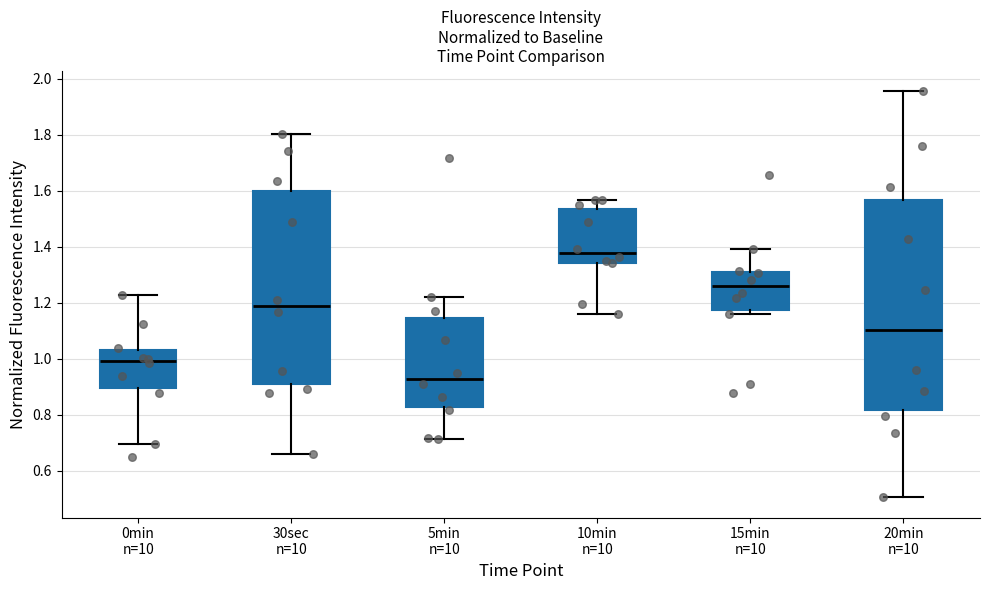

Where does the lower whisker of the box for 5min n=10 end on the y-axis? The values are not printed on the chart, so give them approximately, as read against the axis.

0.72